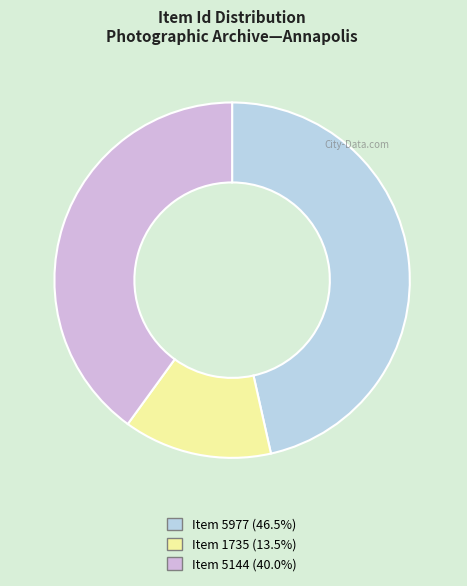

Combined, do Item 5144 (40.0%) and Item 1735 (13.5%) account for over 50%?

Yes